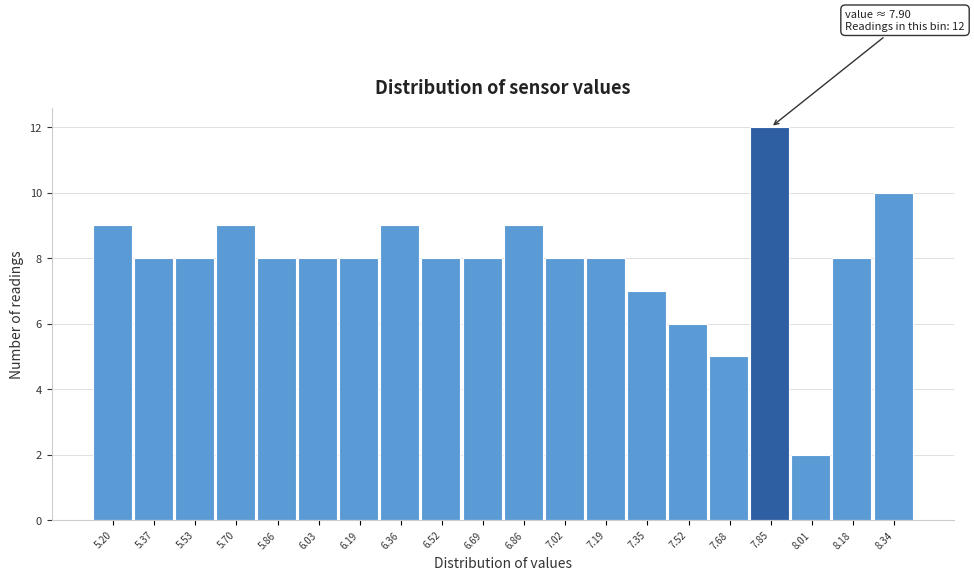

Reading left to right, what are all the values shown in this chart?

9	8	8	9	8	8	8	9	8	8	9	8	8	7	6	5	12	2	8	10